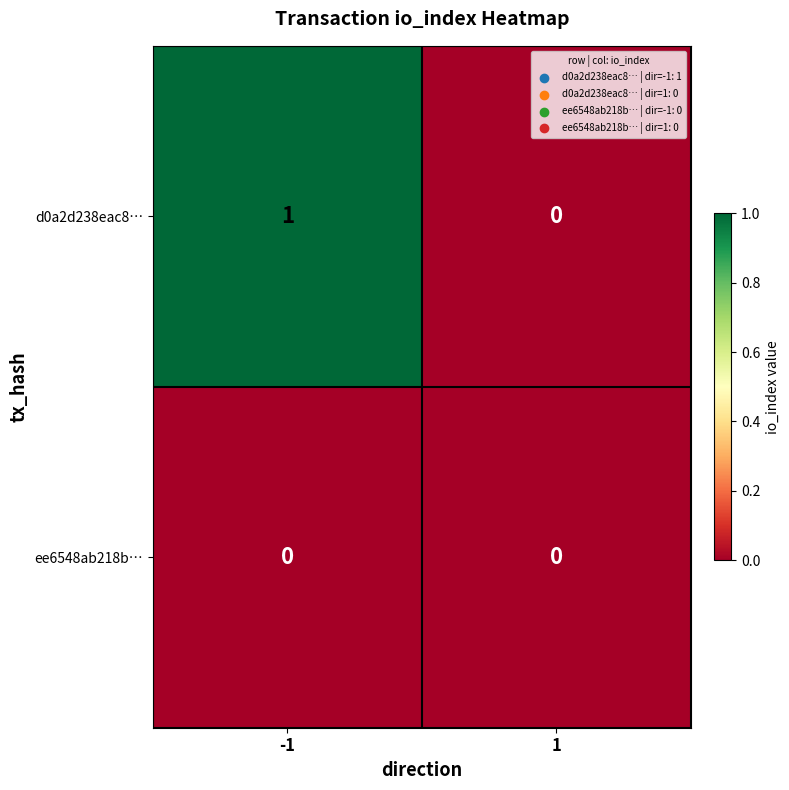

Reading left to right, extract all data points from this chart.

d0a2d238eac8…: 1	0
ee6548ab218b…: 0	0